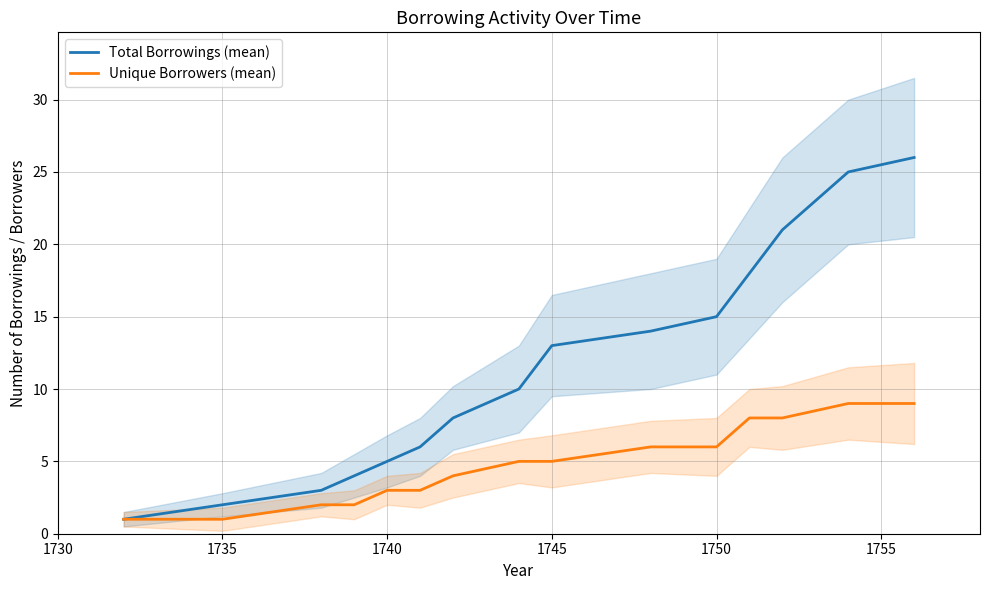

Count the Unique Borrowers (mean) values in the range 2 to 8.

11